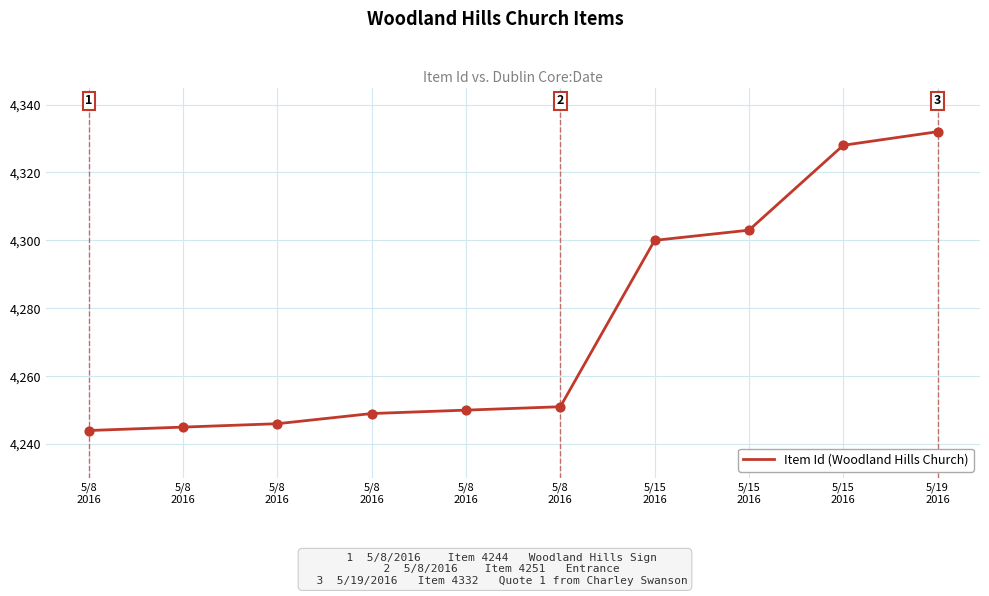

Which has a higher value, 5/8
2016 or 5/15
2016?

5/15
2016